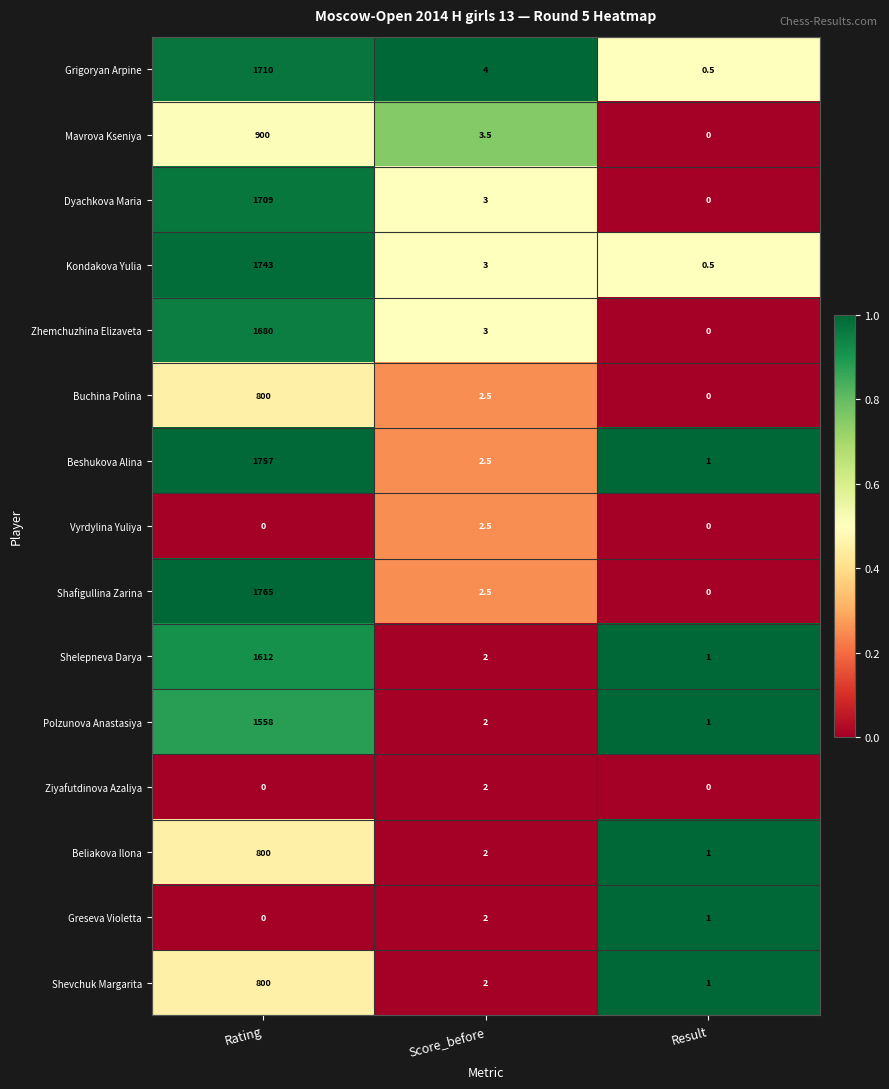

Which series has the widest spread of values?

Shafigullina Zarina